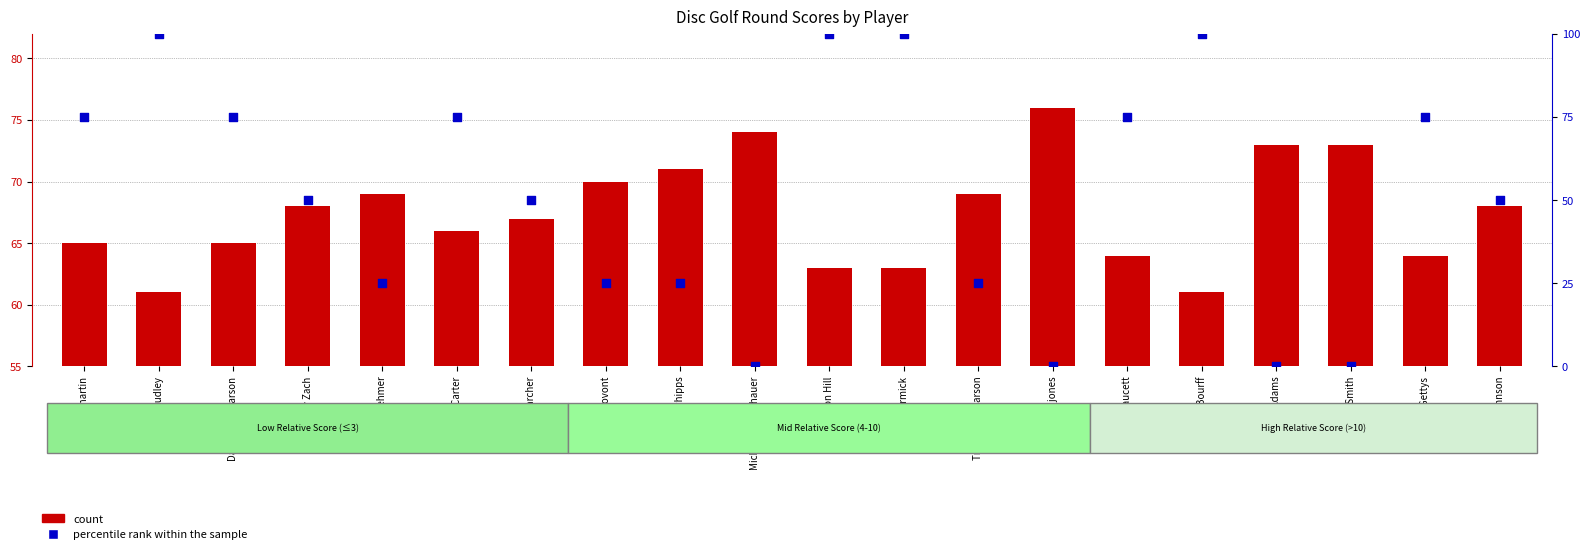

Which series reaches the maximum Y coordinate?

percentile rank within the sample